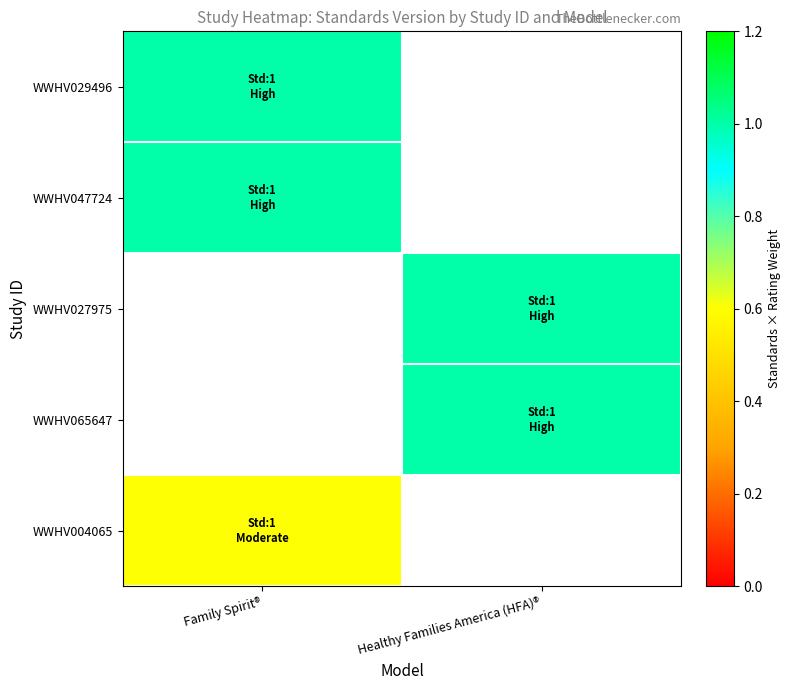

Is the value of WWHV065647 at Healthy Families America (HFA)® greater than the value of WWHV047724 at Healthy Families America (HFA)®?

No